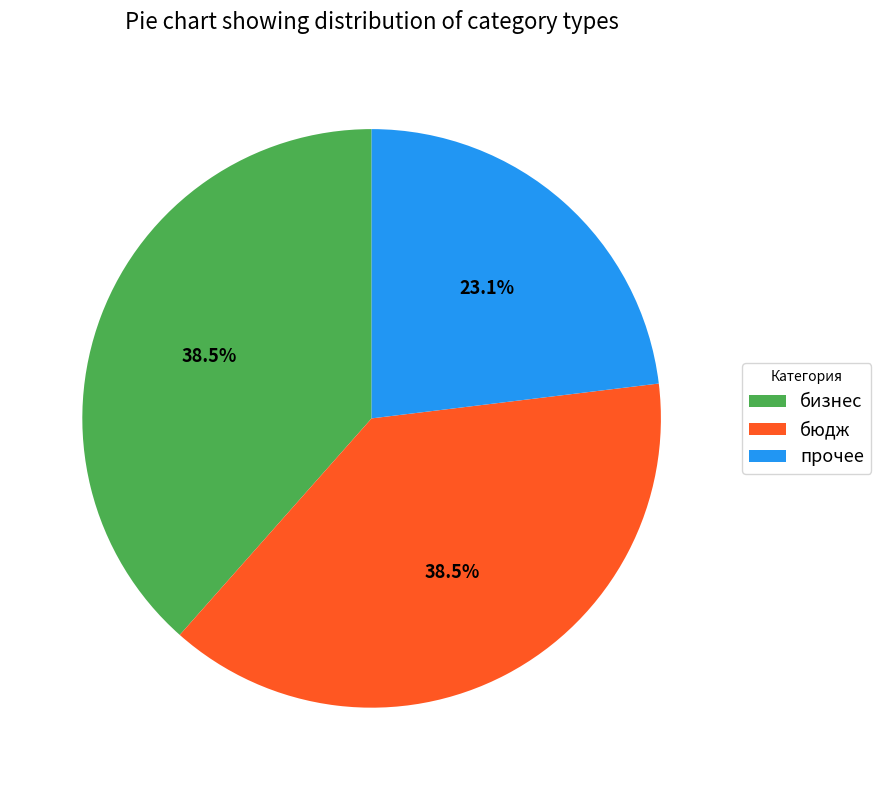

How many slices are in this pie chart?

3